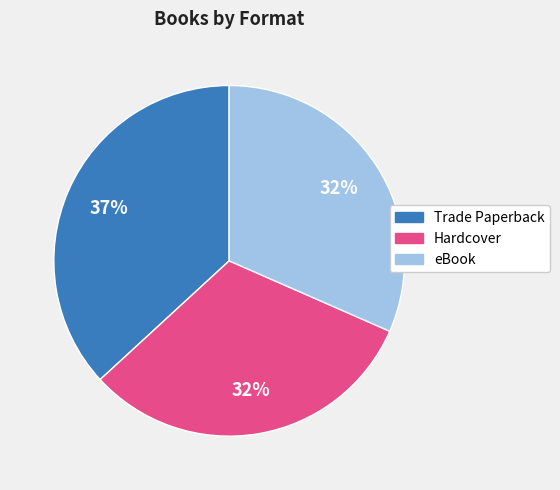

Combined, do Trade Paperback and Hardcover account for over 50%?

Yes